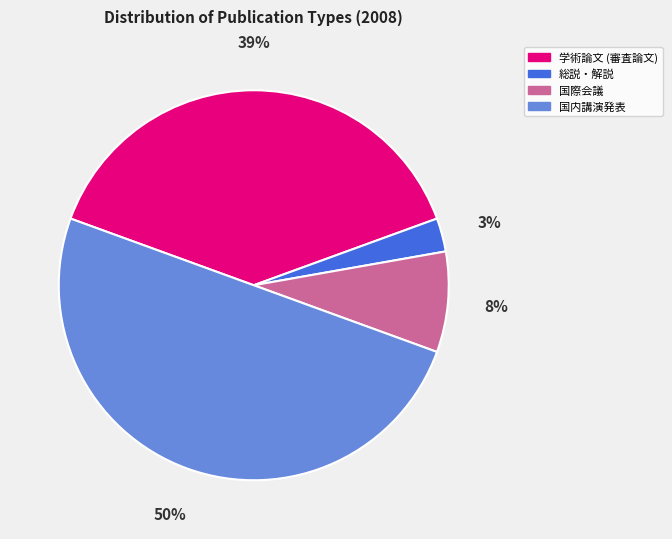

Do 国際会議 and 学術論文 (審査論文) together represent more than half of the pie?

No